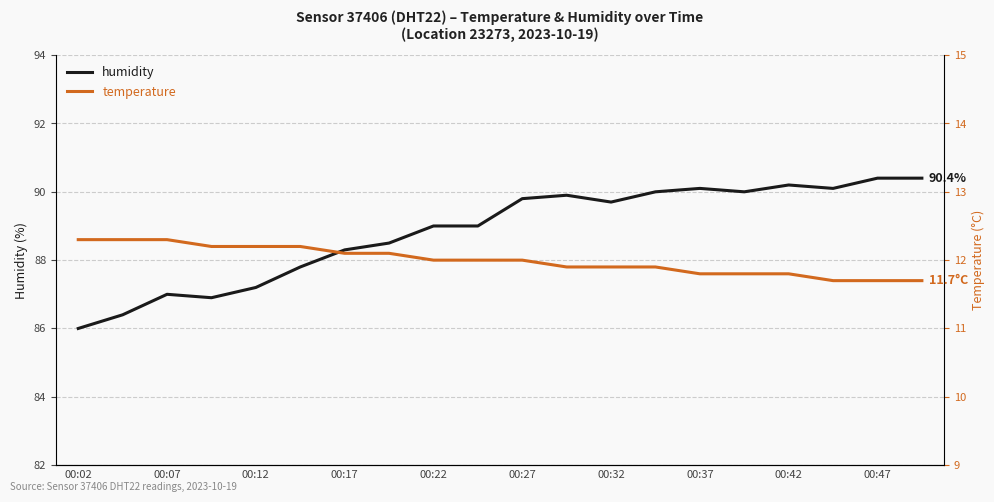

How many categories are shown in the chart?

20